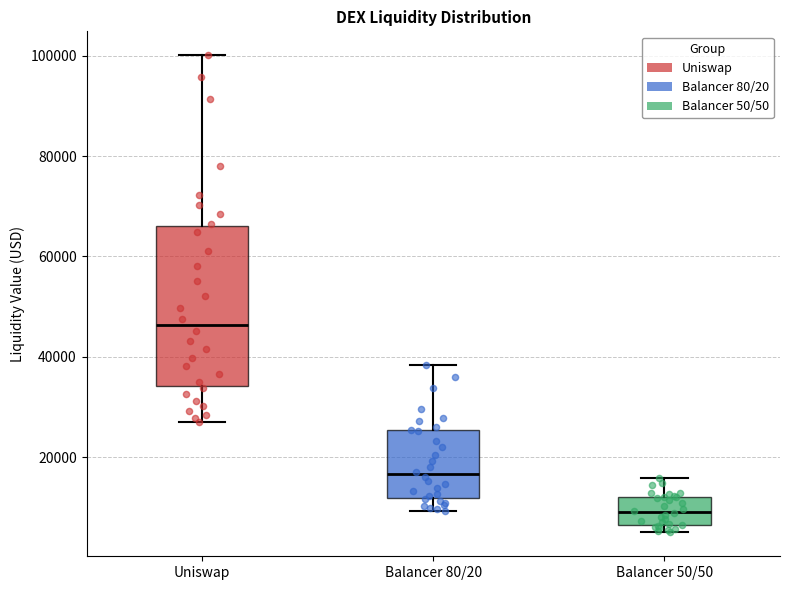

Which box's median line is the lowest?

Balancer 50/50